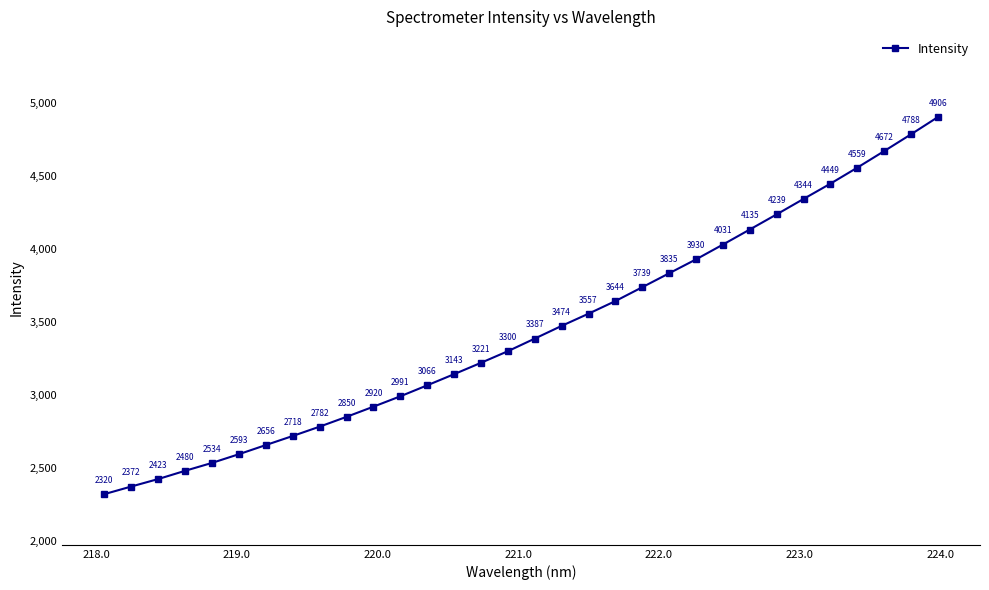

What is the smallest value displayed?

2319.6